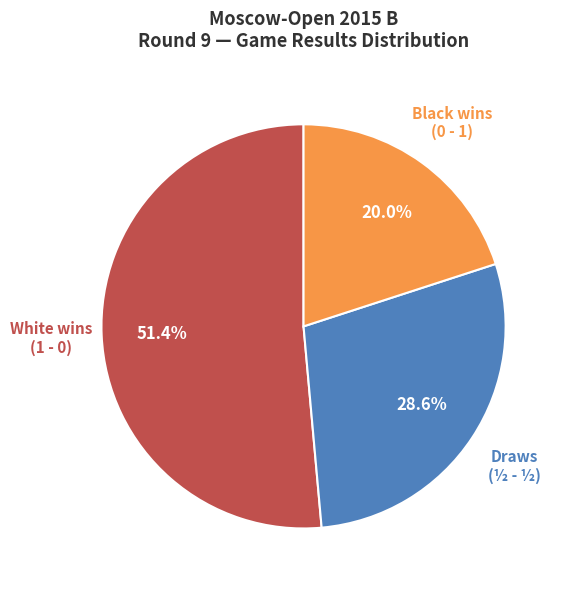

Does any single category account for the majority?

Yes